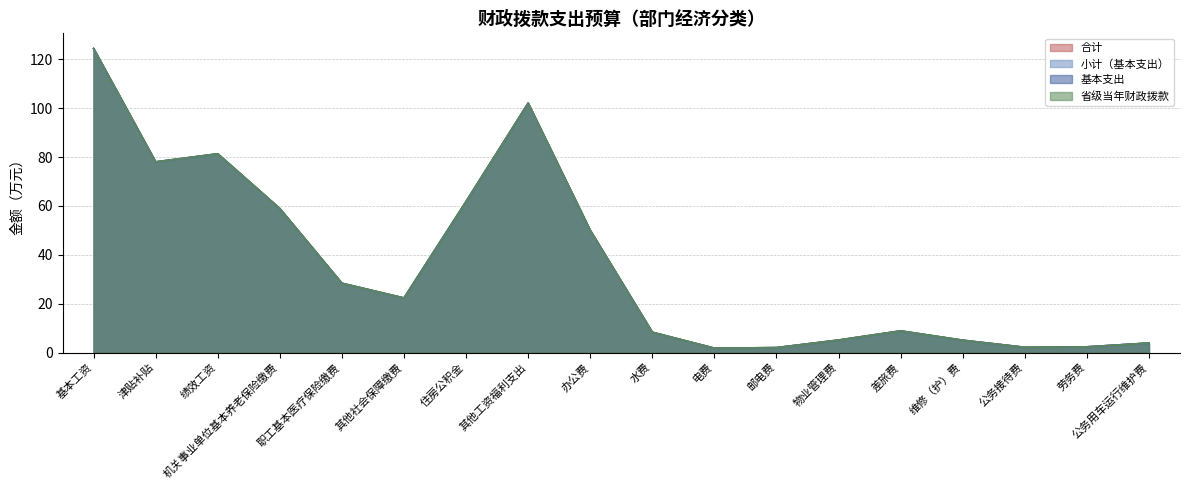

What are all the series names shown in the legend?

合计, 小计（基本支出）, 基本支出, 省级当年财政拨款